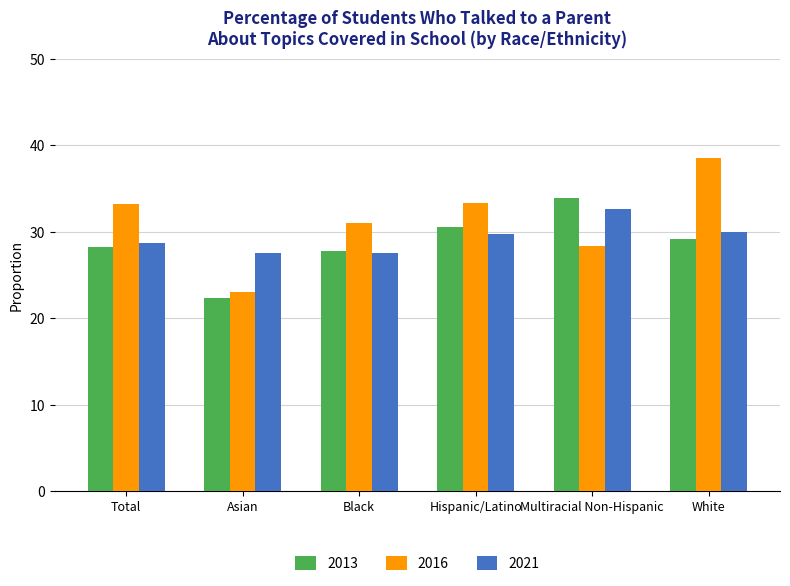

What is the label of the 5th bar from the right?

Asian